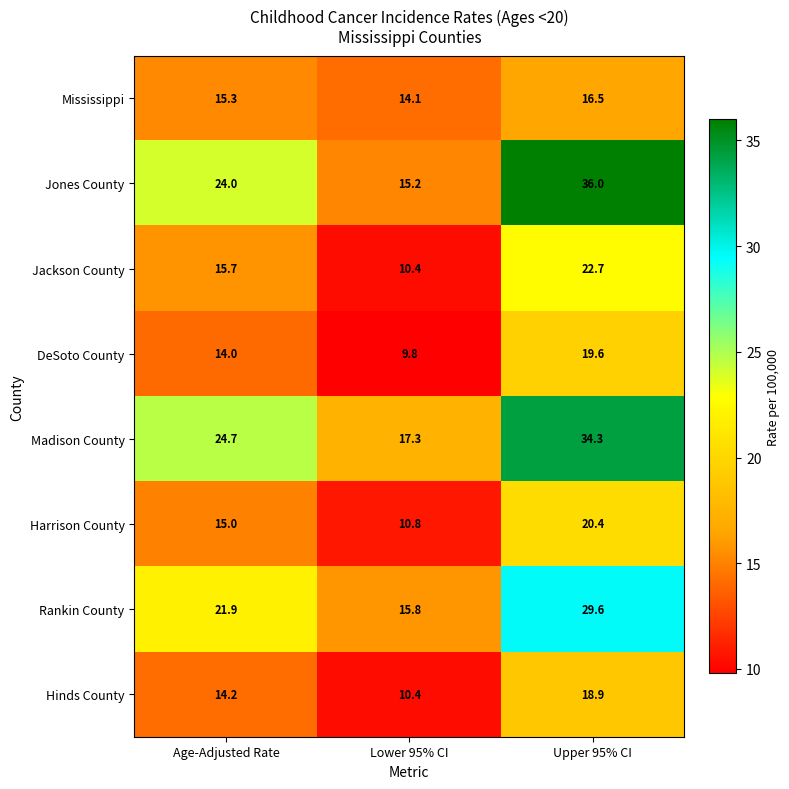

At which label does Hinds County reach its peak?

Upper 95% CI